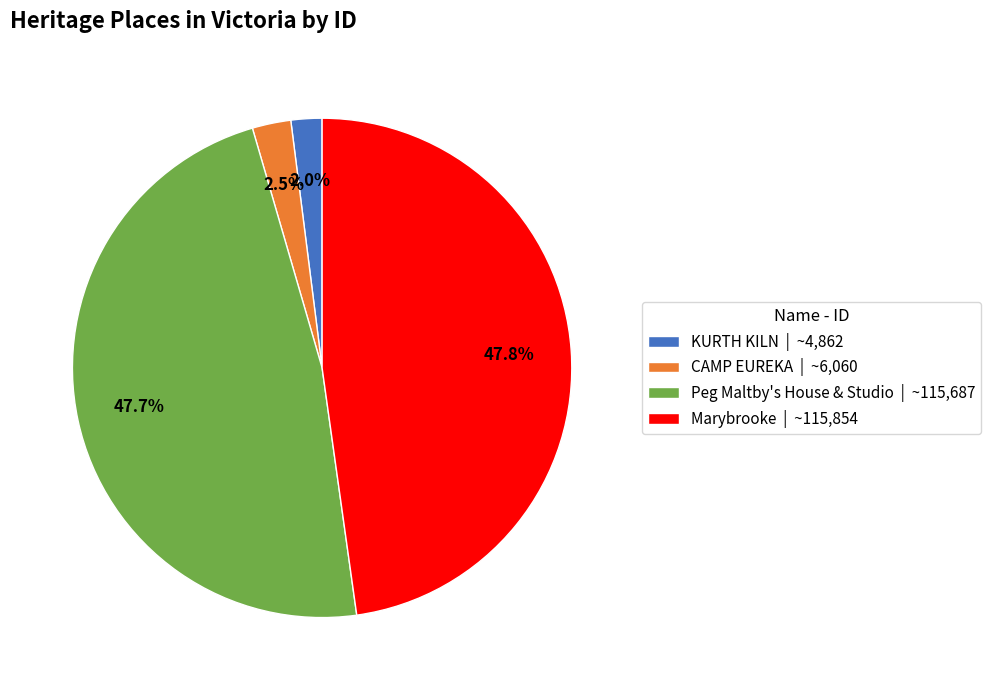

What portion of the pie excludes Peg Maltby's House & Studio | ~115,687?

52.3%